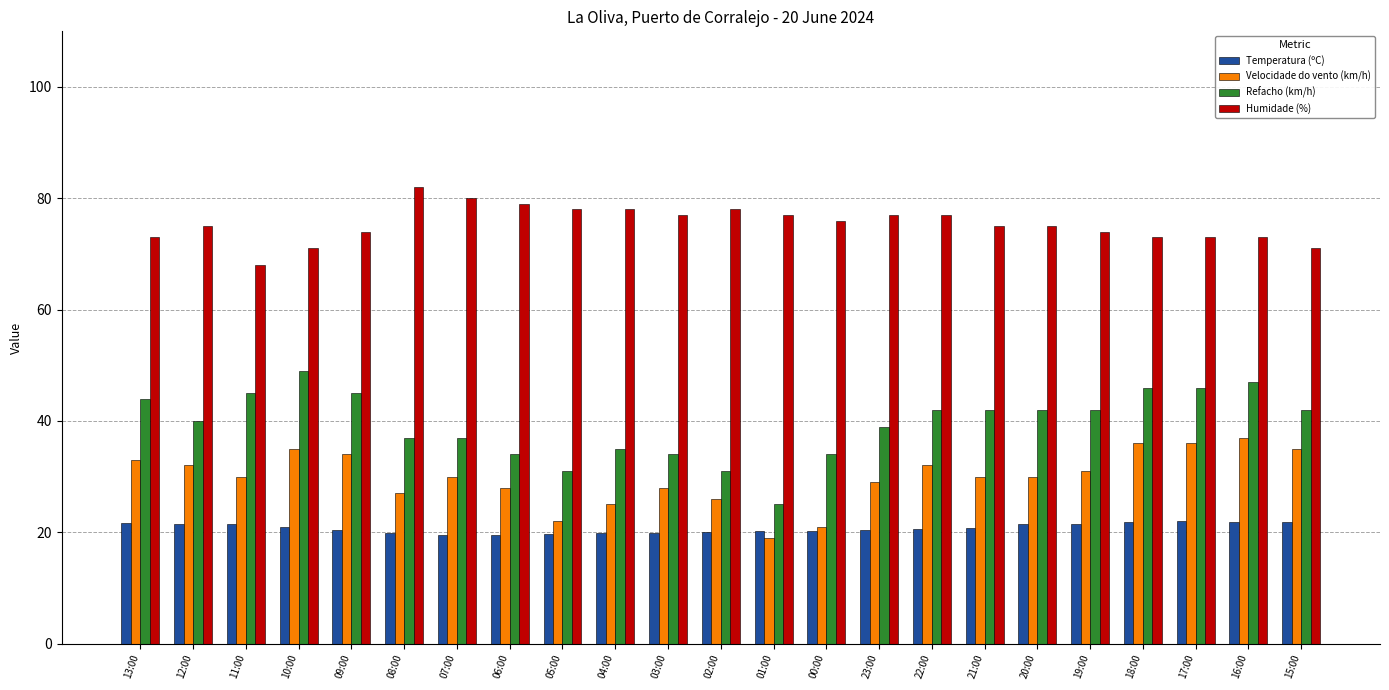

Is the value of Temperatura (ºC) at 15:00 greater than the value of Refacho (km/h) at 13:00?

No